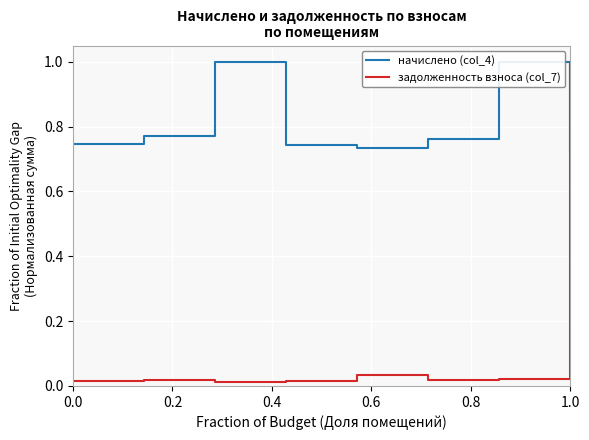

Which category has the highest value in the задолженность взноса (col_7) series?

1.0